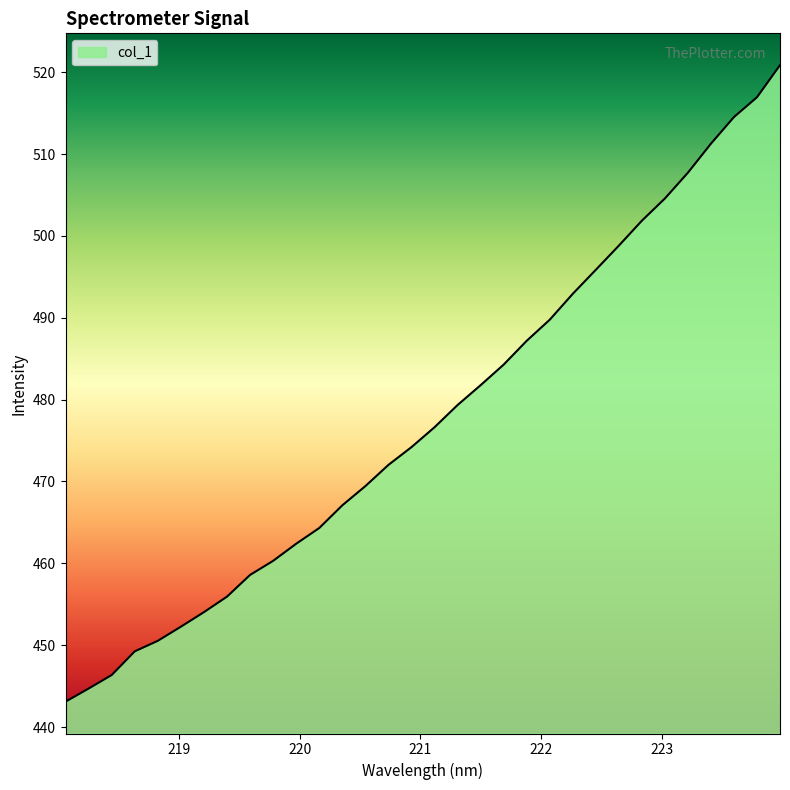

What is the greatest value displayed?

520.9